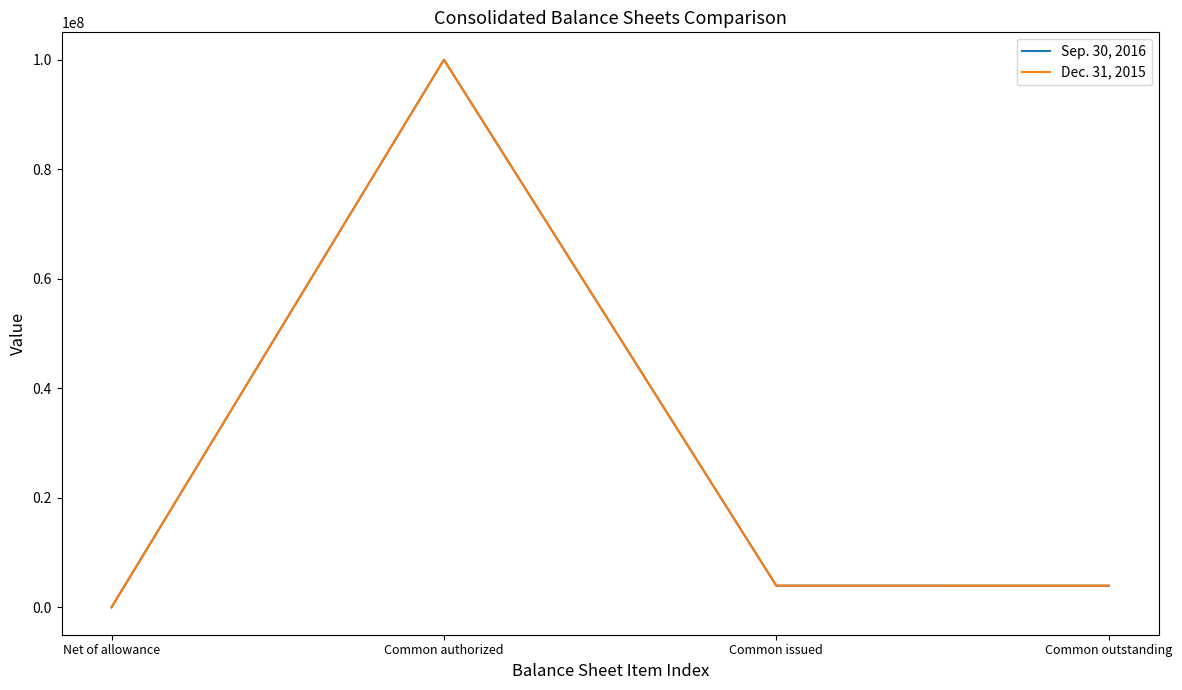

Rank the series by their average value, from lowest to highest.

Dec. 31, 2015, Sep. 30, 2016